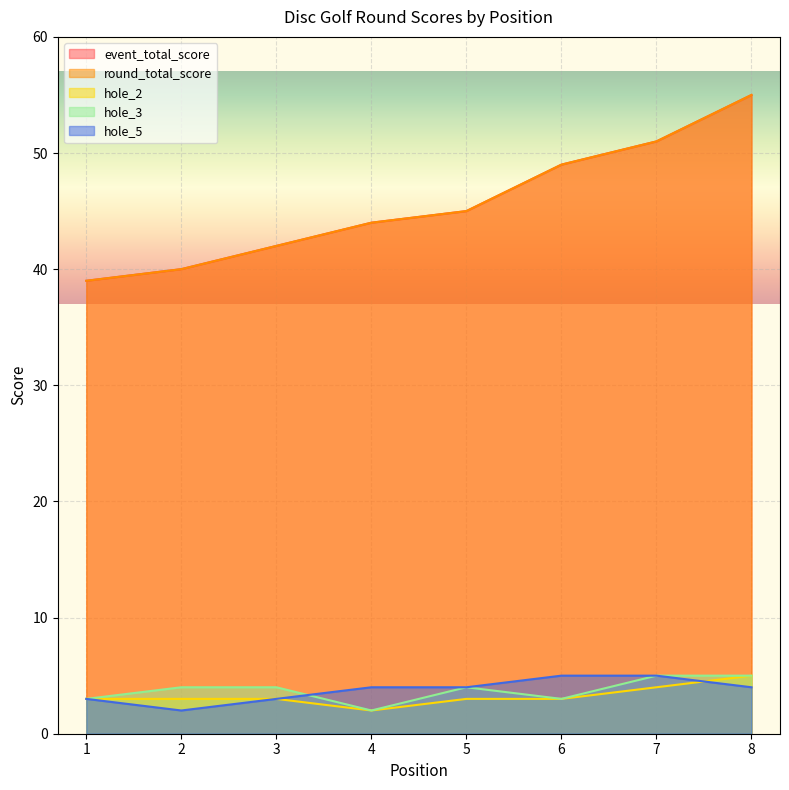

What is the approximate value of hole_2 at 2?

3